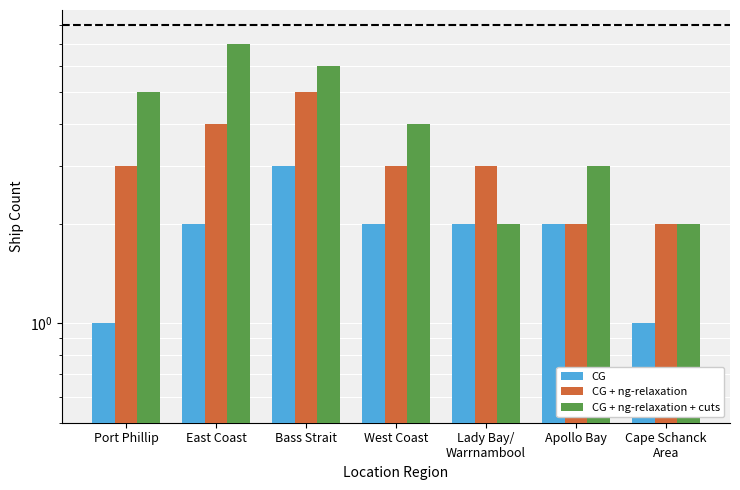

What is the difference between the highest and lowest values at West Coast?

2